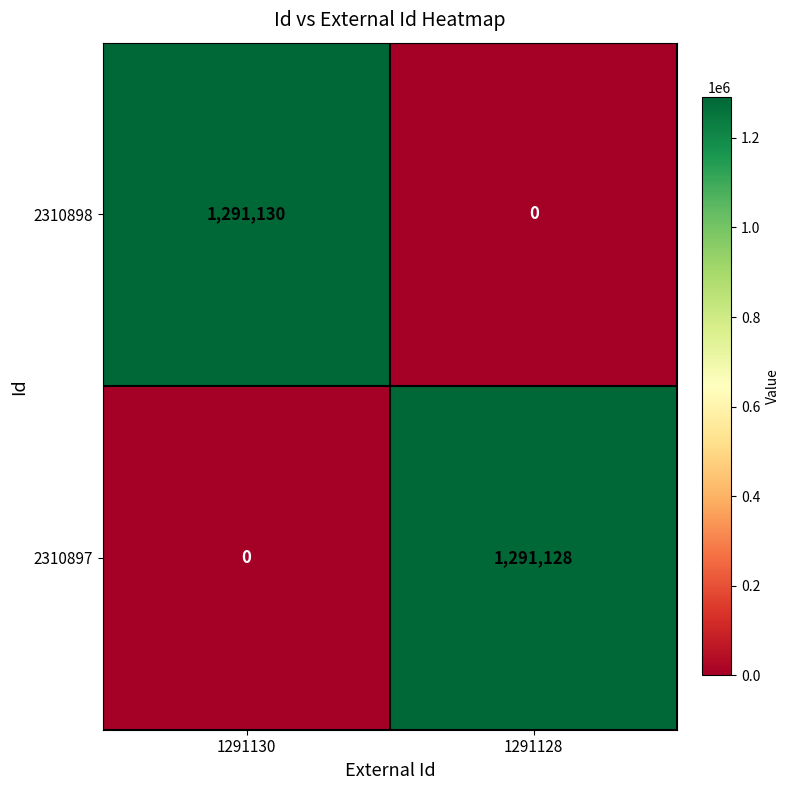

Is it true that 2310897 equals 361900 at 1291128?

False